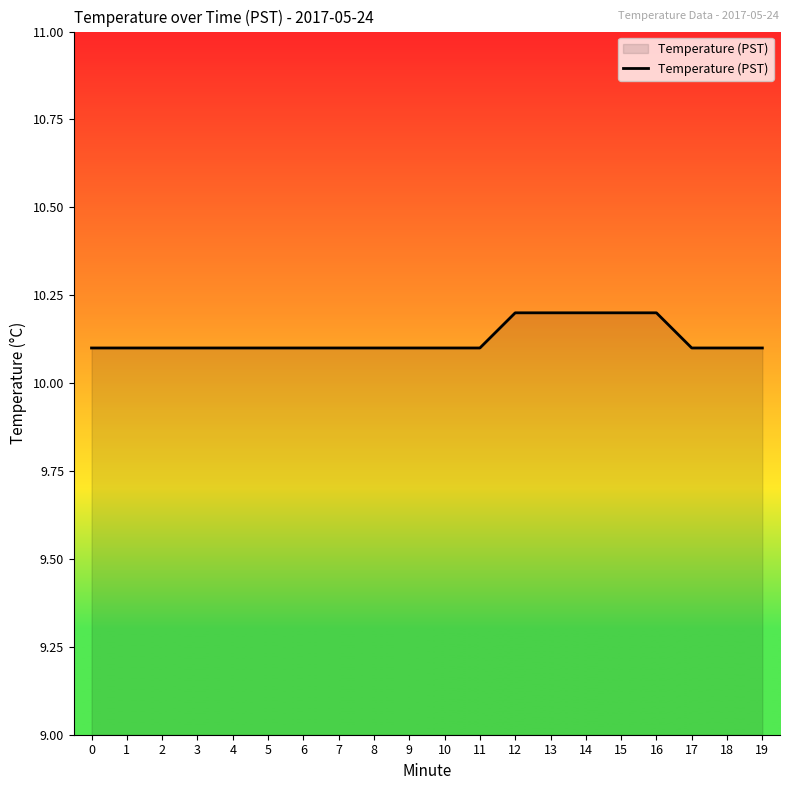

What is the difference between the maximum and minimum values?

0.1